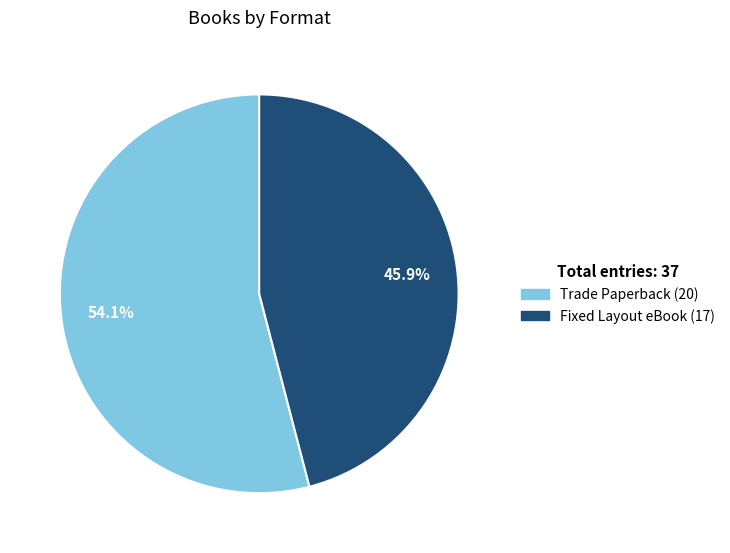

Rank the categories by value from lowest to highest.

Fixed Layout eBook, Trade Paperback